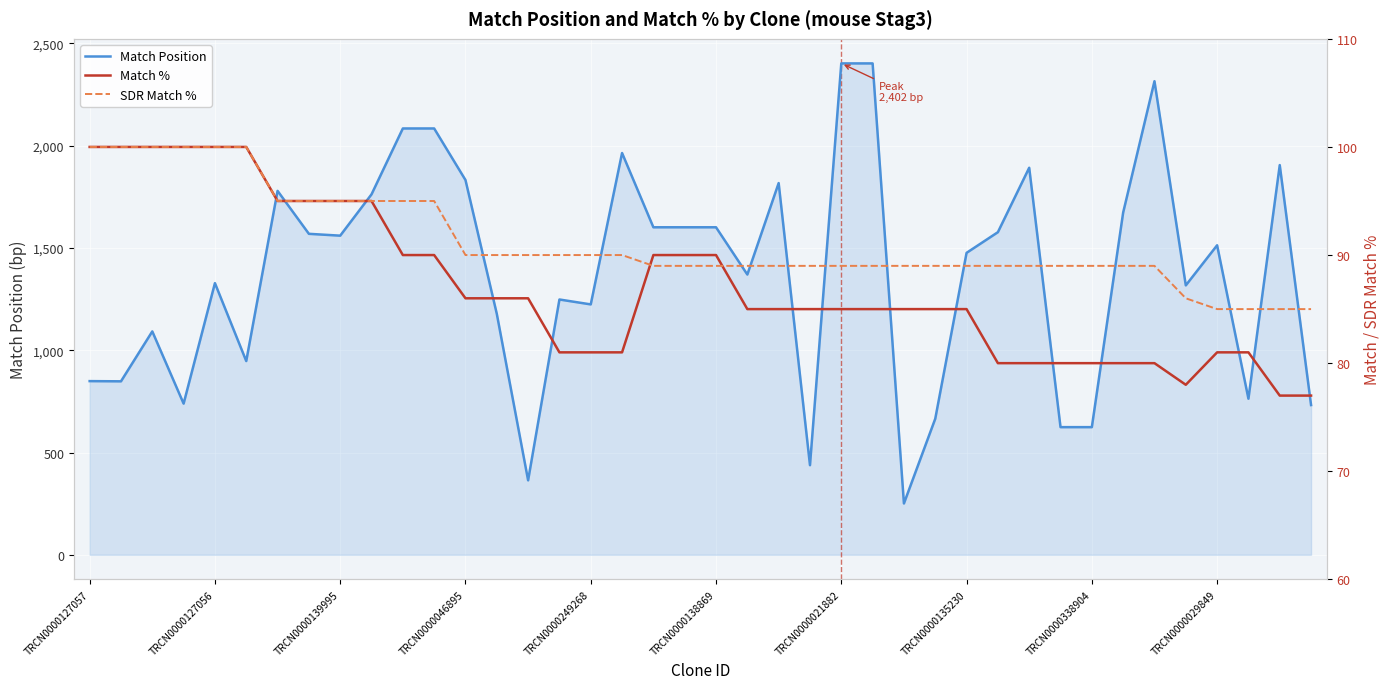

What is the total value across all series at 17?

2135